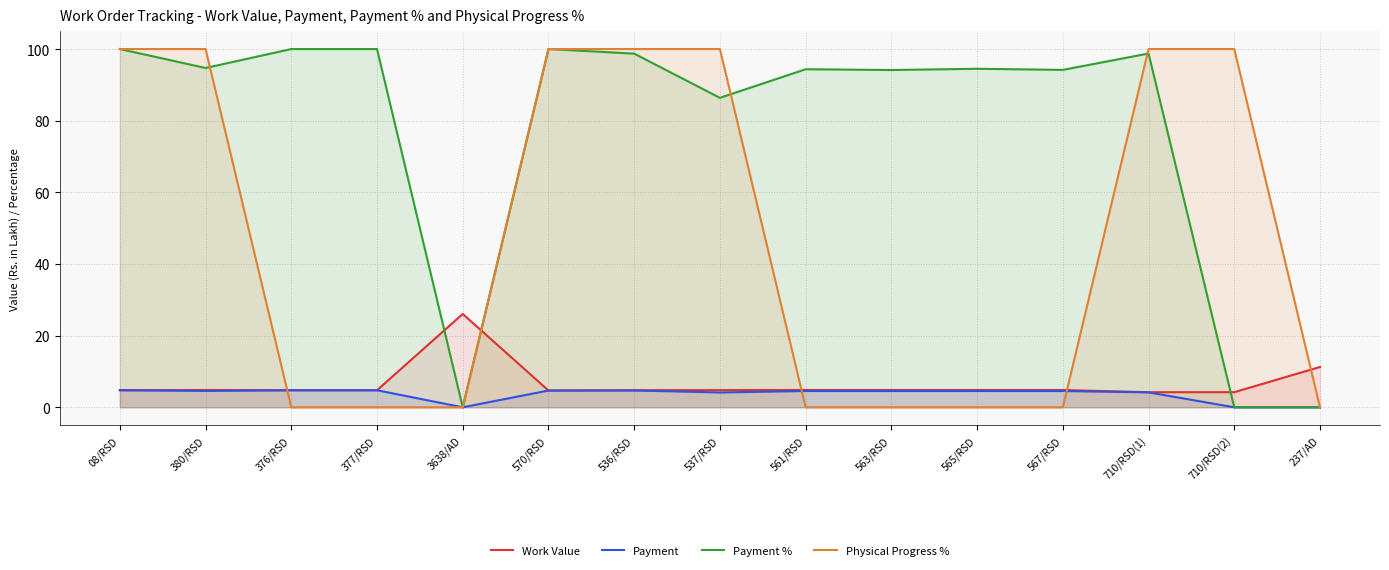

What is the label of the 14th point from the right?

380/RSD